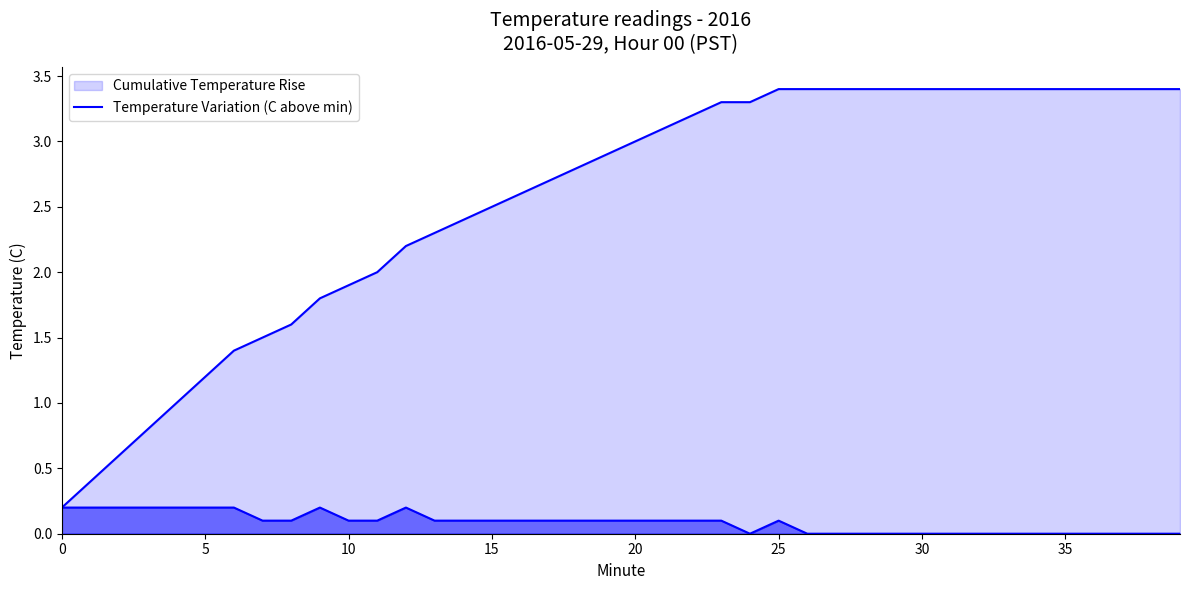

Which has a higher value, 27 or 30?

30